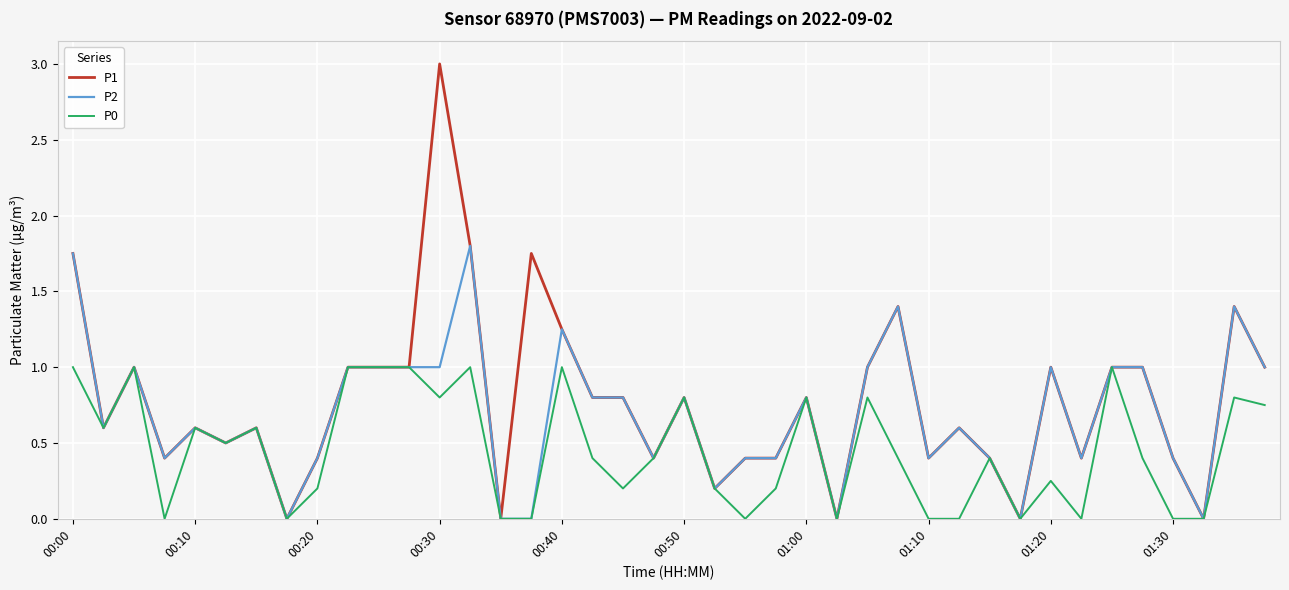

Rank the series by their average value, from highest to lowest.

P1, P2, P0